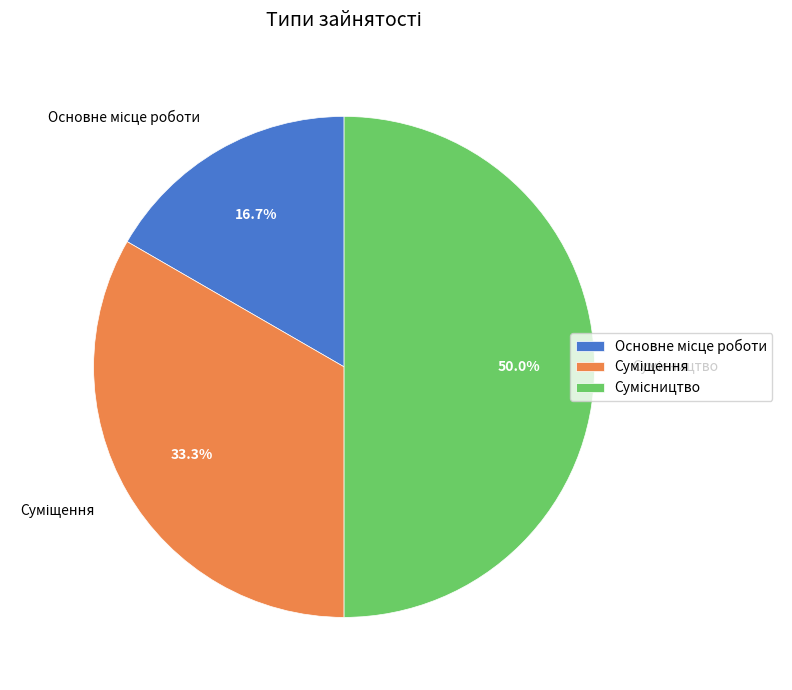

How many segments does this pie chart have?

3